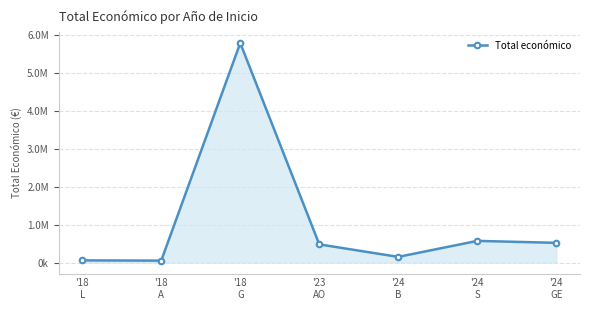

List the labels in order of value, largest first.

'18
G, '24
S, '24
GE, '23
AO, '24
B, '18
L, '18
A